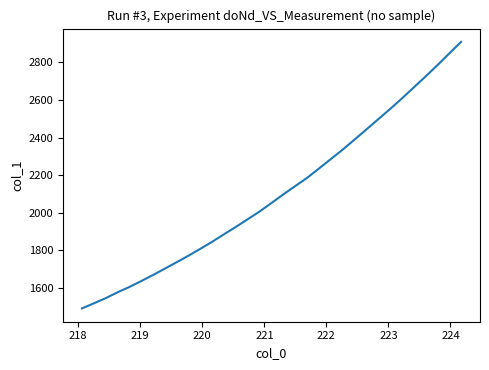

What is the difference between the maximum and minimum values?

1419.3